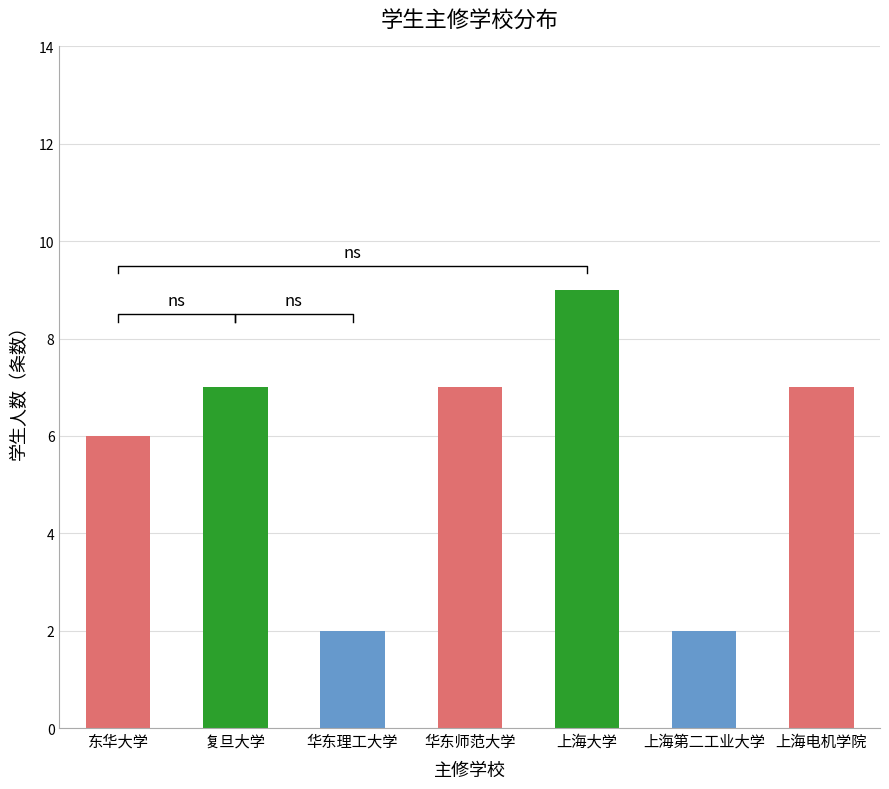

How many values exceed 7?

1